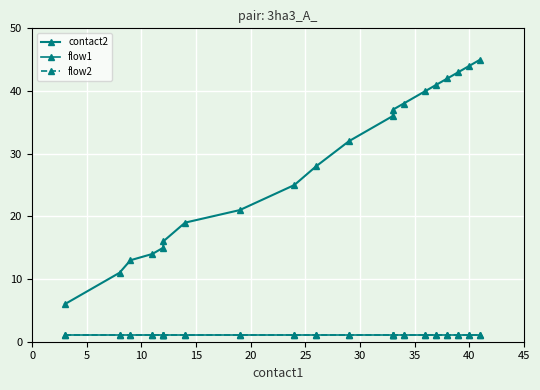

Reading right to left, what are all the values shown in this chart?

contact2: 45	44	43	42	41	40	38	37	36	32	28	25	21	19	16	15	14	13	11	6
flow1: 1	1	1	1	1	1	1	1	1	1	1	1	1	1	1	1	1	1	1	1
flow2: 1	1	1	1	1	1	1	1	1	1	1	1	1	1	1	1	1	1	1	1